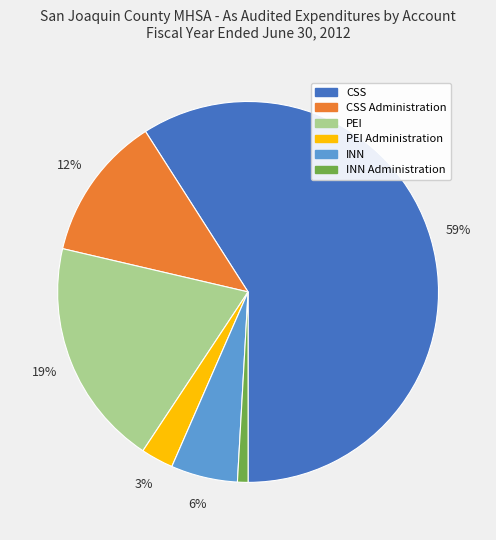

To the nearest percent, what is the difference between the largest and smallest slice percentages?

58%